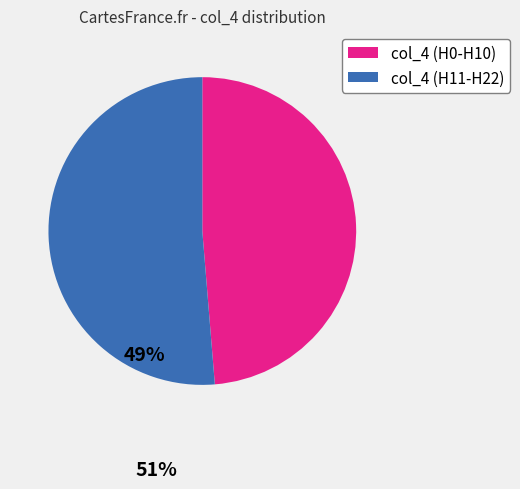

Which slice is the largest?

col_4 (H11-H22)